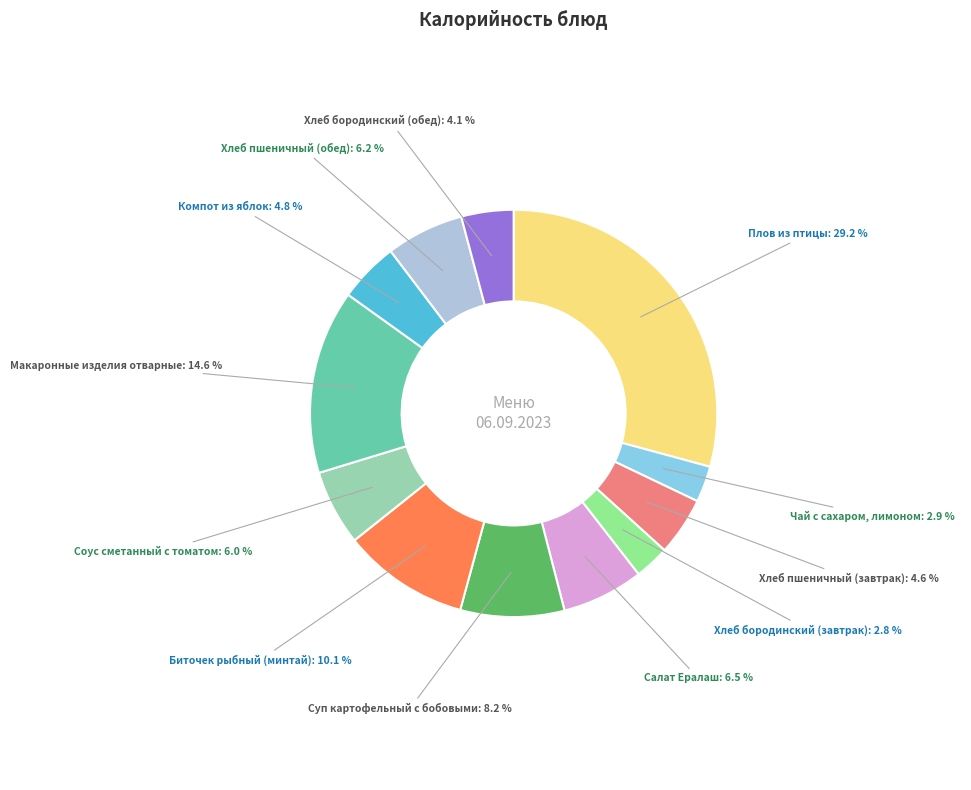

Is there any slice that represents more than half of the pie?

No